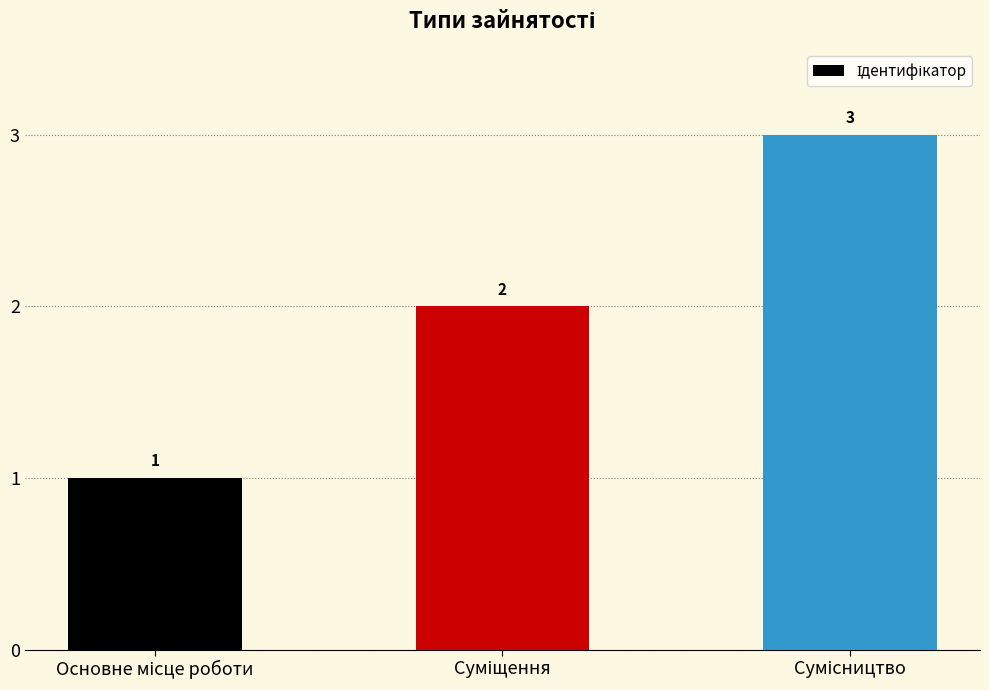

What is the greatest value displayed?

3